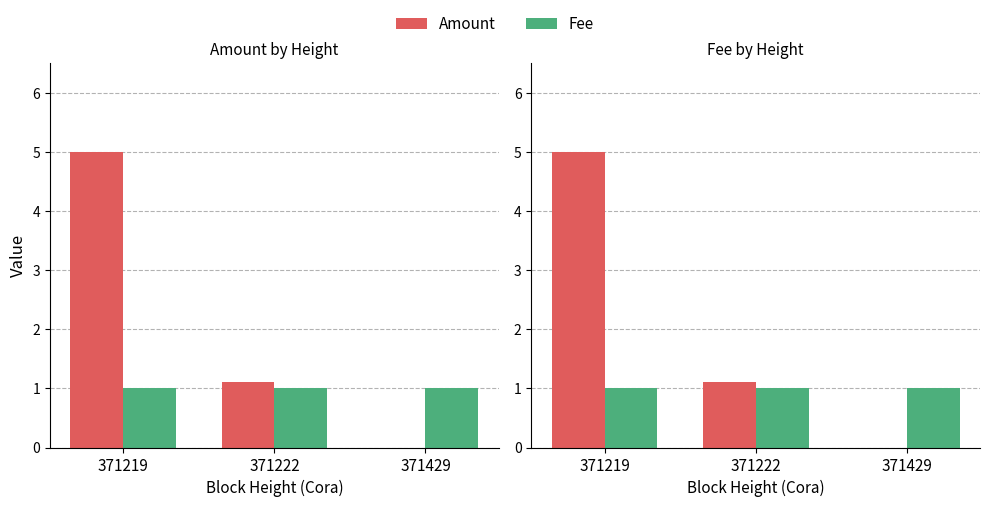

At 371429, list the series in order from largest to smallest.

Fee, Amount